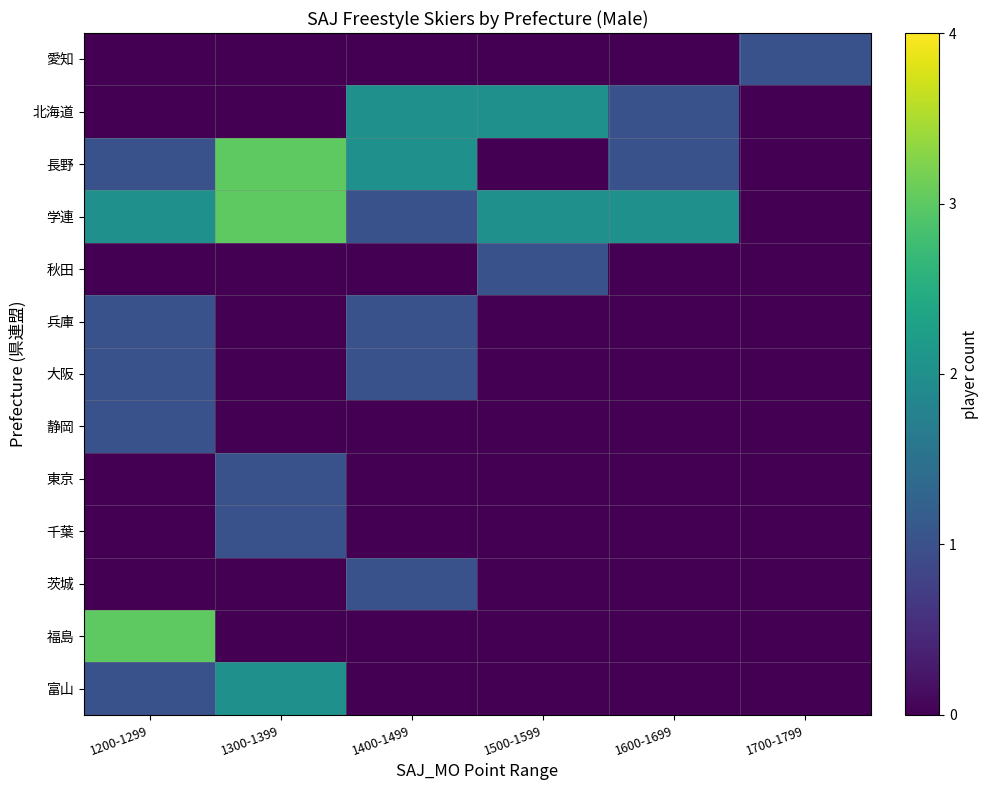

Which category has the lowest value across all series?

1200-1299